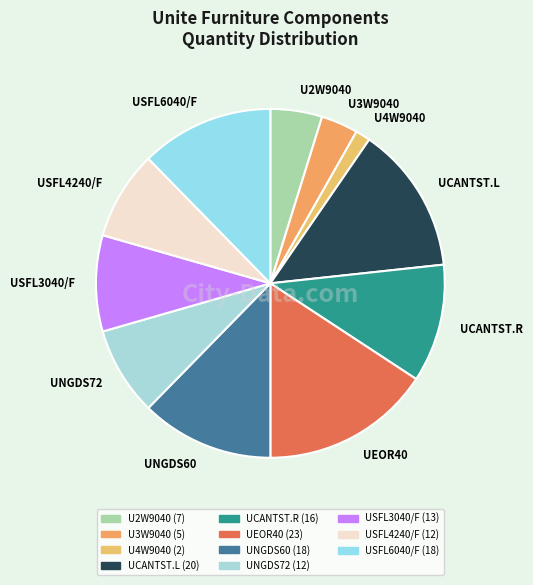

How many segments does this pie chart have?

11